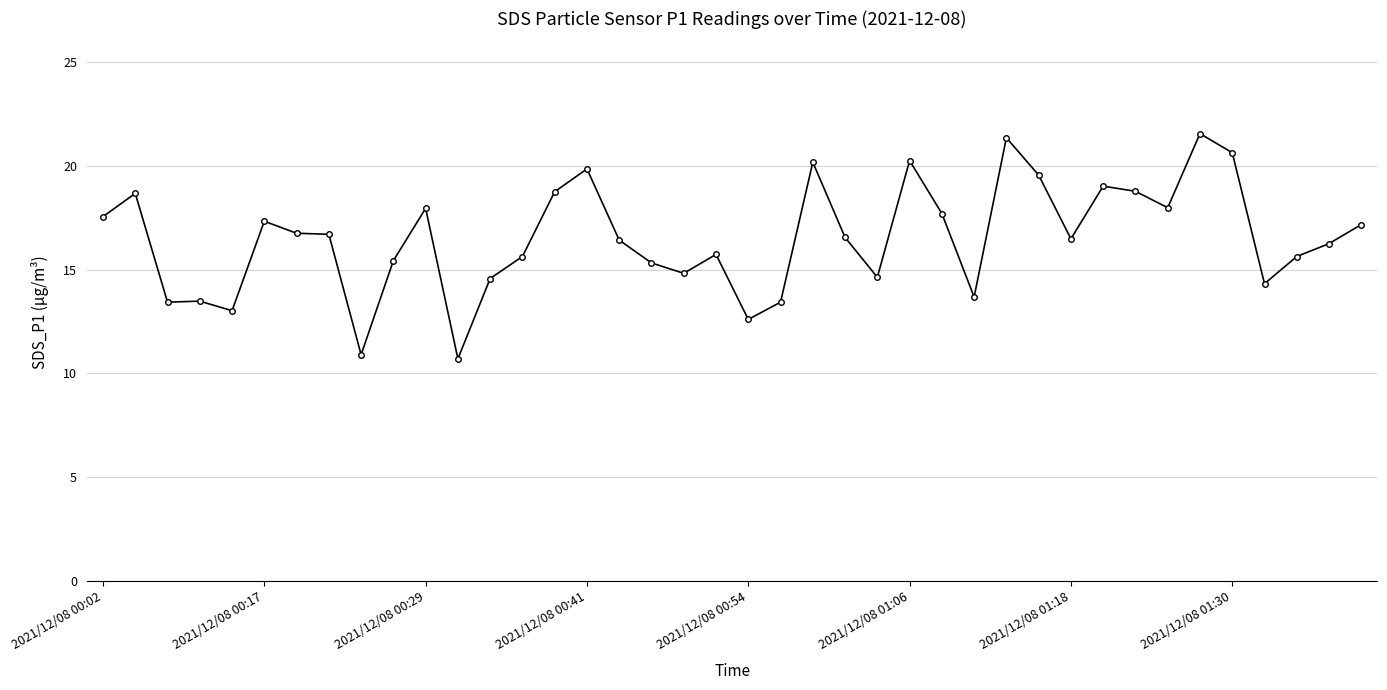

What is the maximum value shown in the chart?

21.6